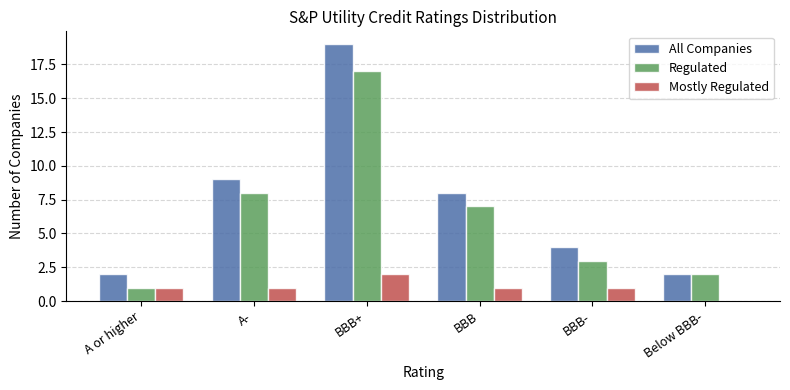

Which series has the largest total across all categories?

All Companies